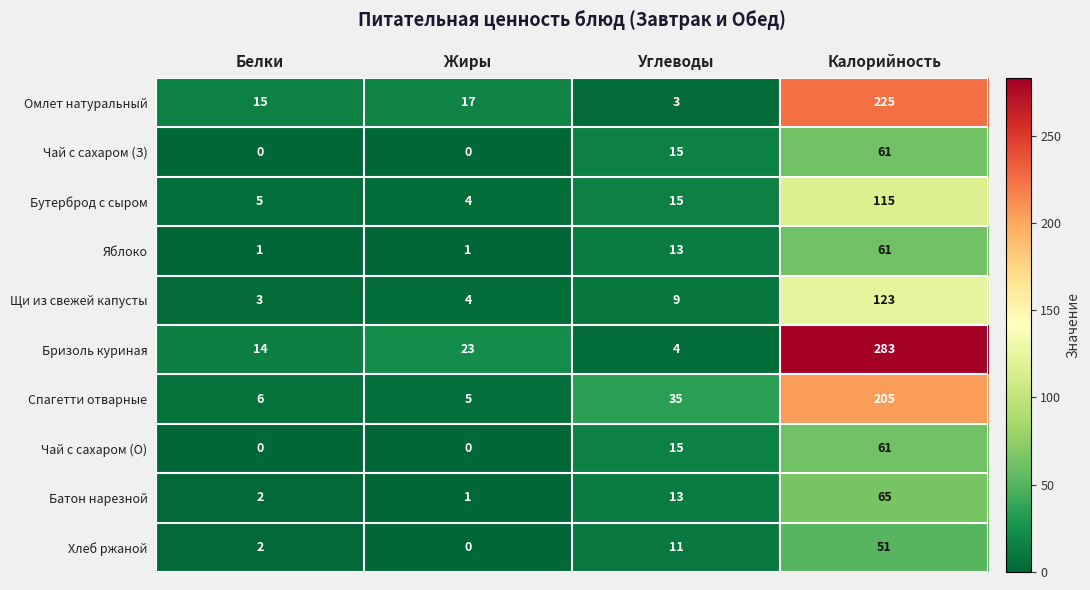

Count the Чай с сахаром (О) values in the range 0 to 61.

4